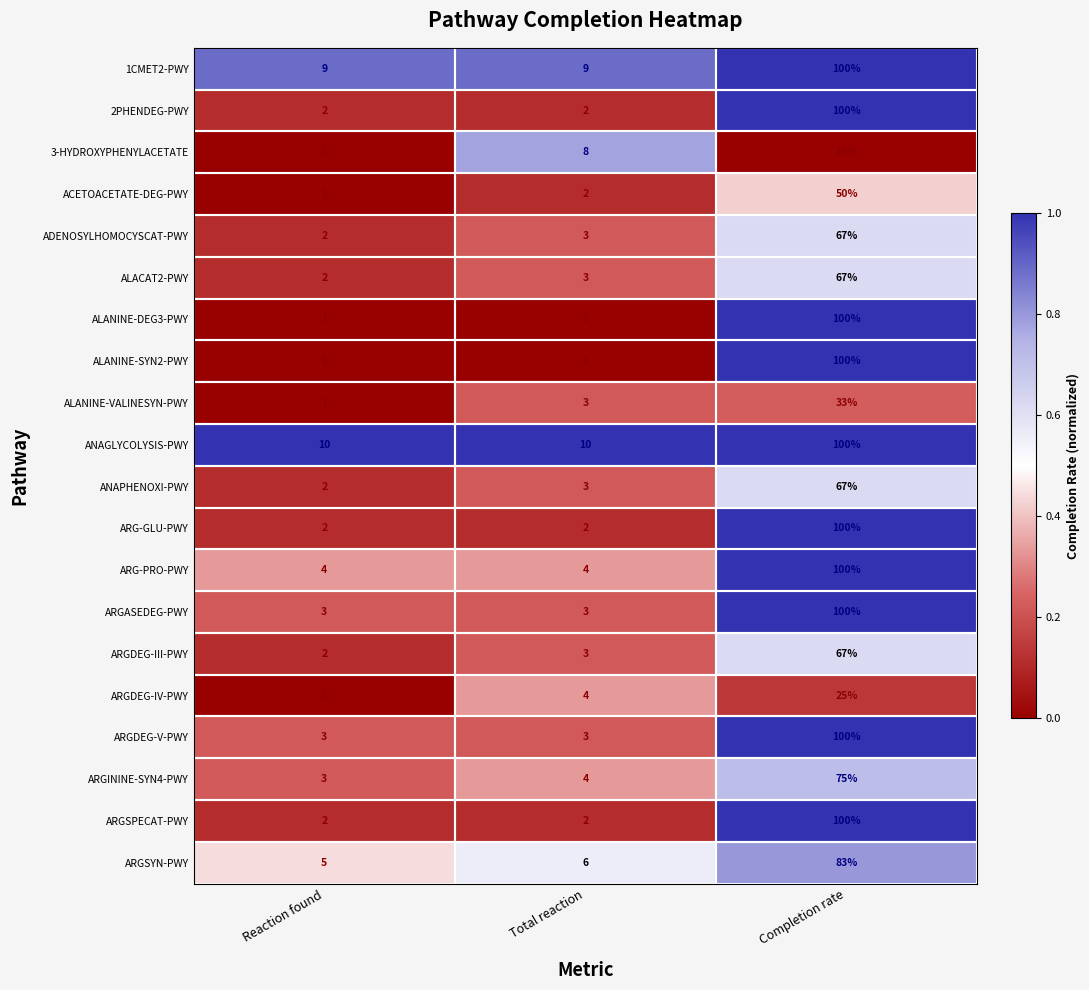

How many 2PHENDEG-PWY values are between 2 and 100?

3